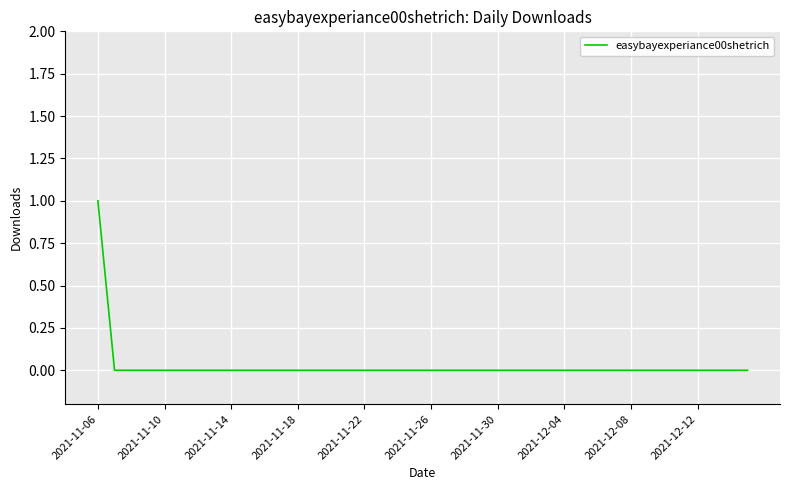

Reading right to left, extract all data points from this chart.

0	0	0	0	0	0	0	0	0	0	0	0	0	0	0	0	0	0	0	0	0	0	0	0	0	0	0	0	0	0	0	0	0	0	0	0	0	0	0	1